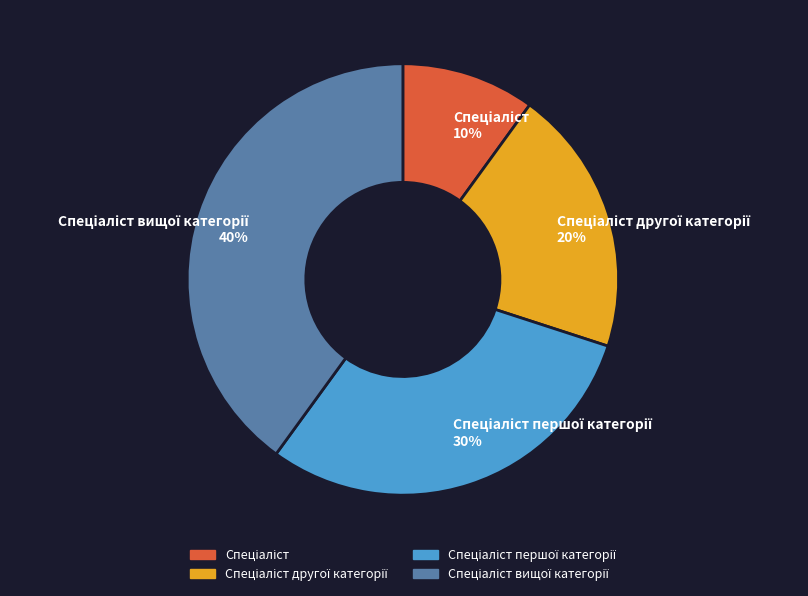

Count the number of slices in the pie.

4